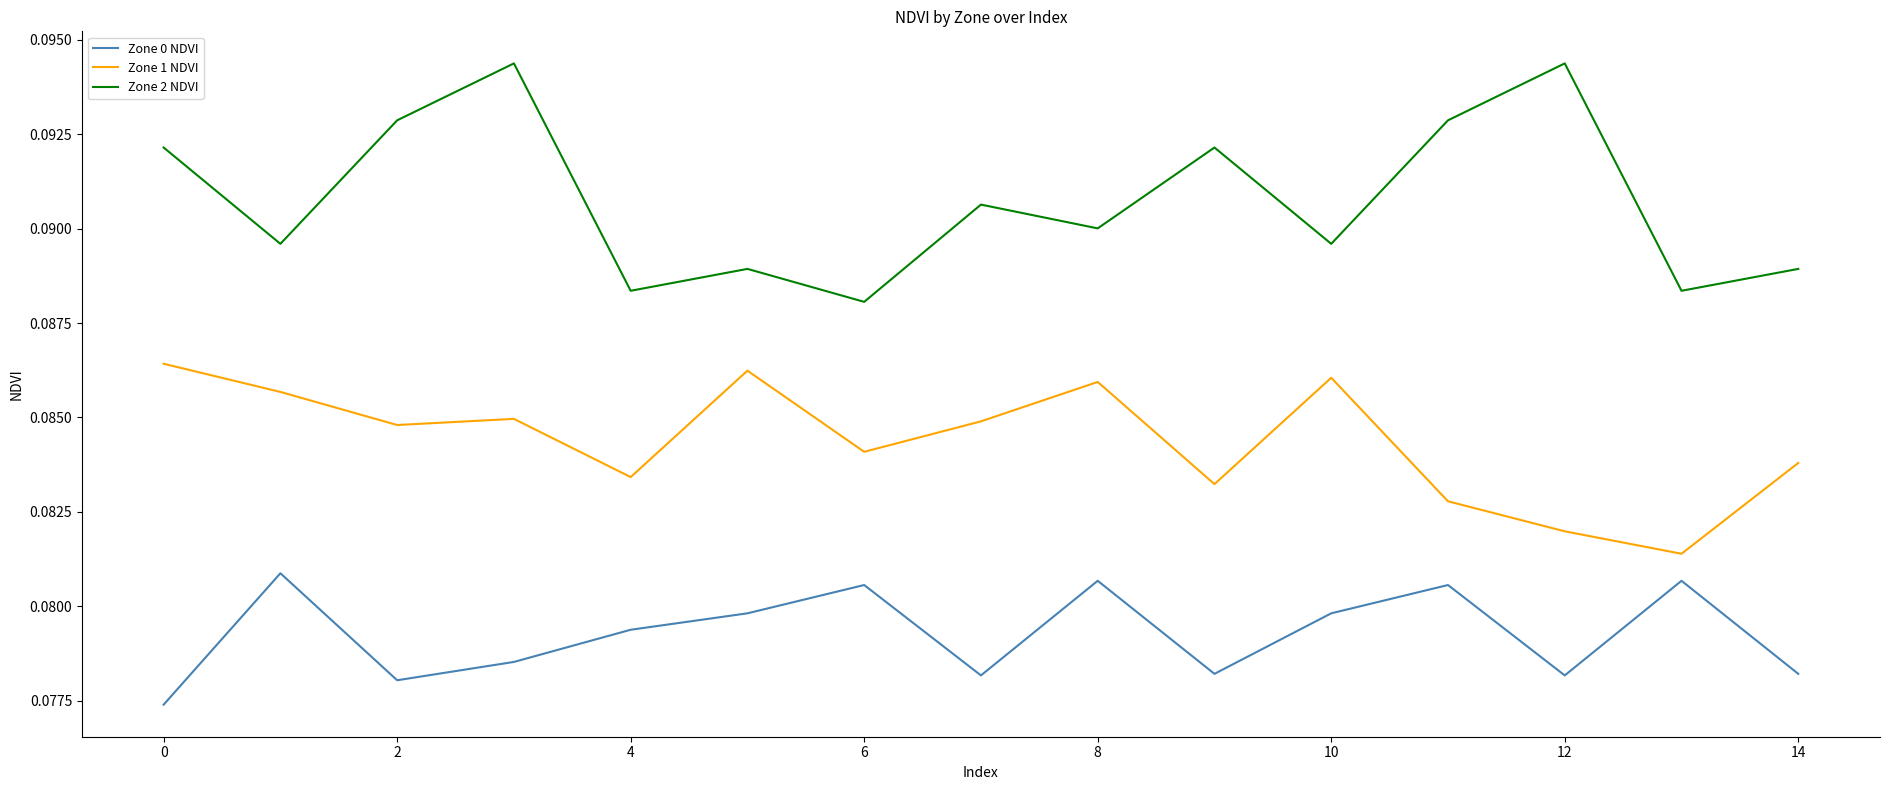

True or false: Zone 1 NDVI and Zone 0 NDVI intersect in this chart.

False